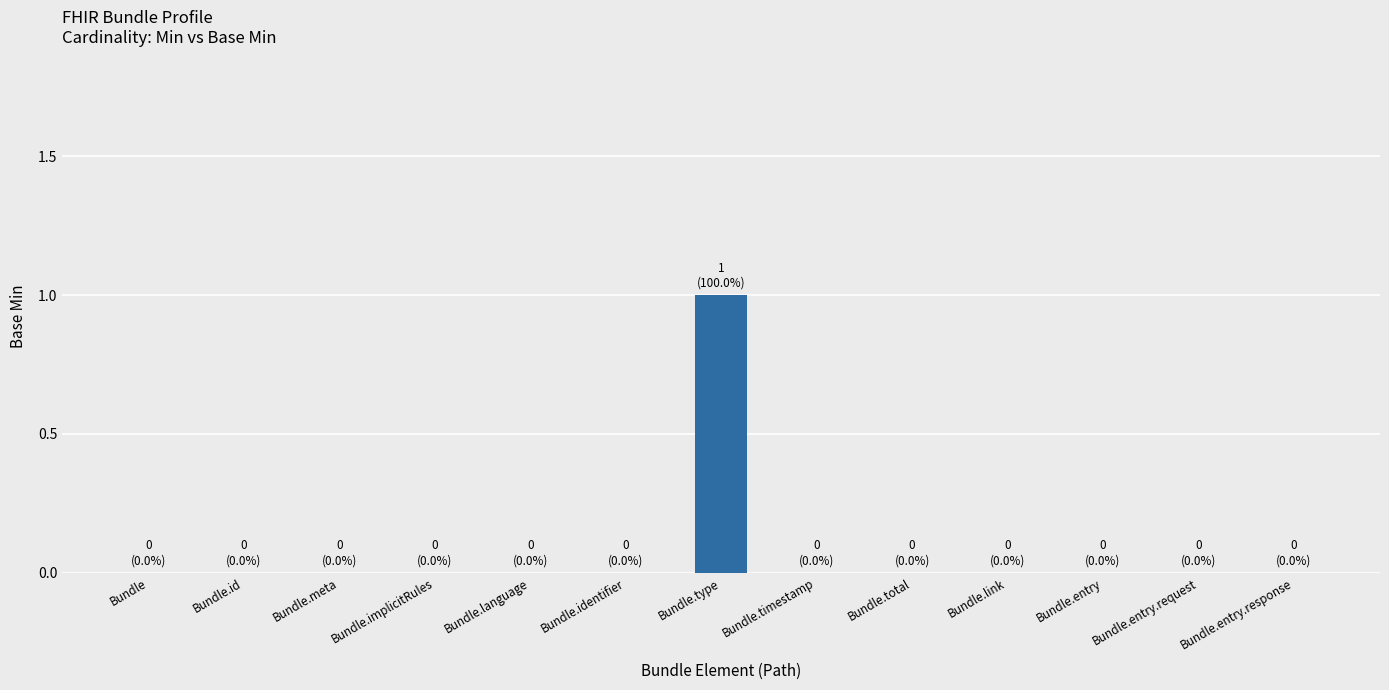

Is it true that the value at Bundle.timestamp is 0?

True